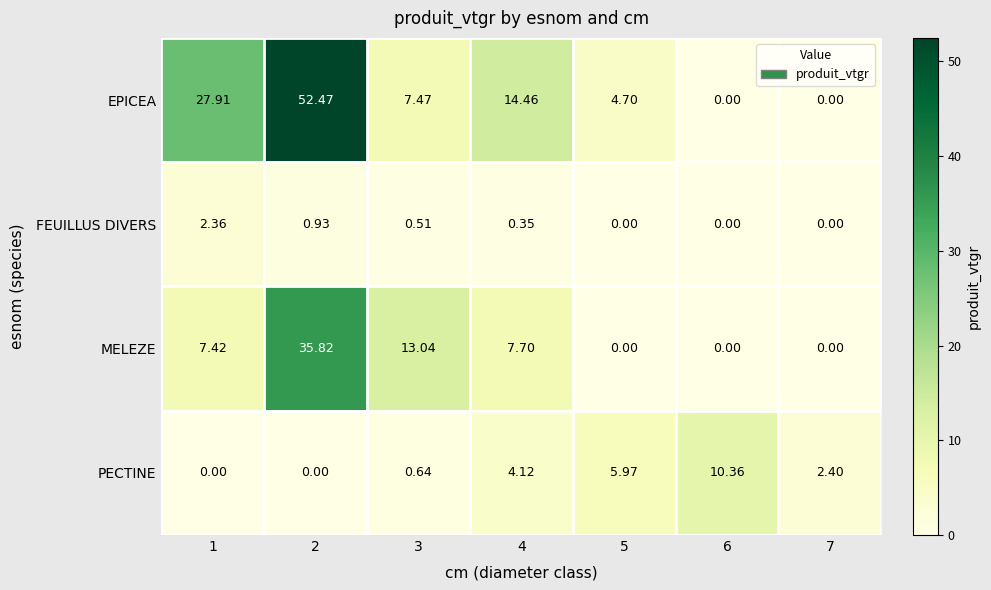

At 1, list the series in order from smallest to largest.

PECTINE, FEUILLUS DIVERS, MELEZE, EPICEA